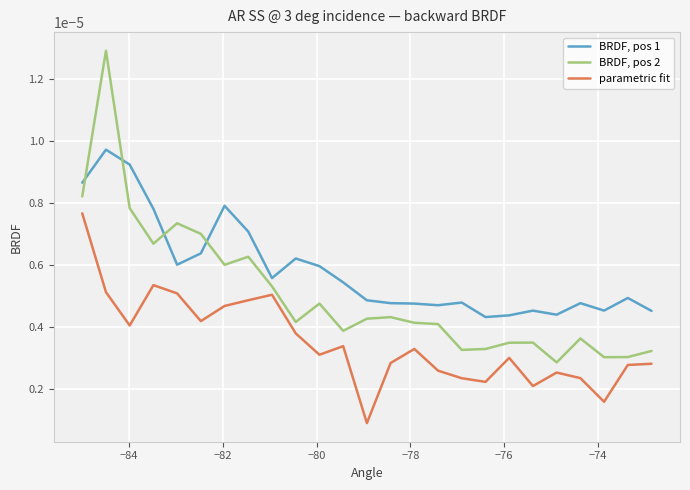

Which series has the largest range (max minus min)?

BRDF, pos 2